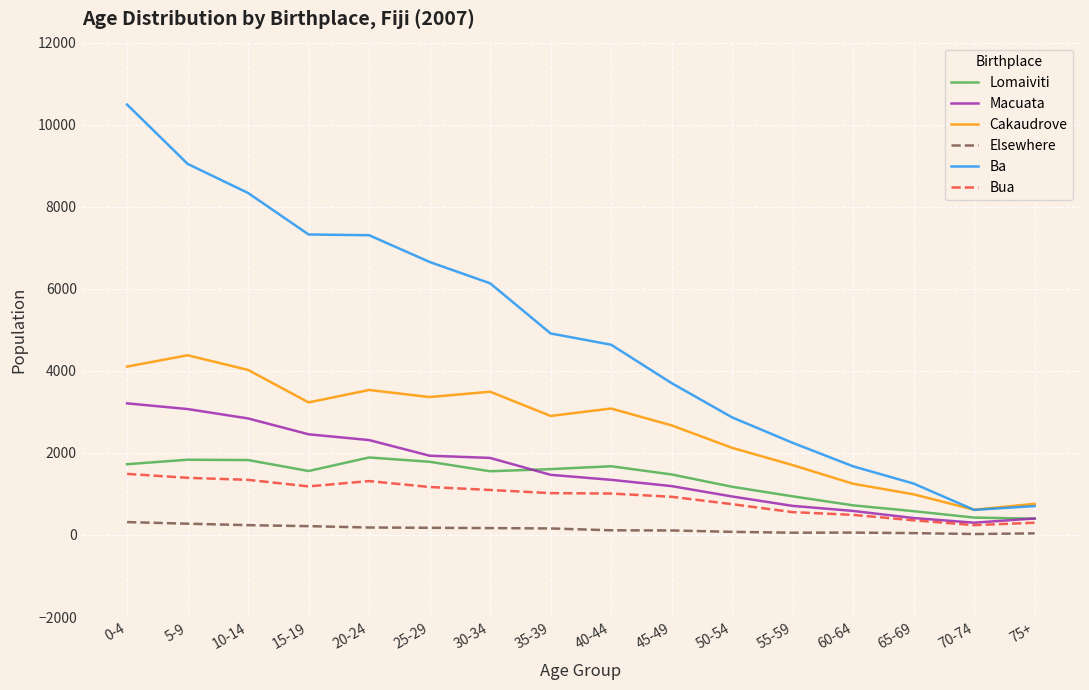

What is the total value across all series at 35-39?

12063